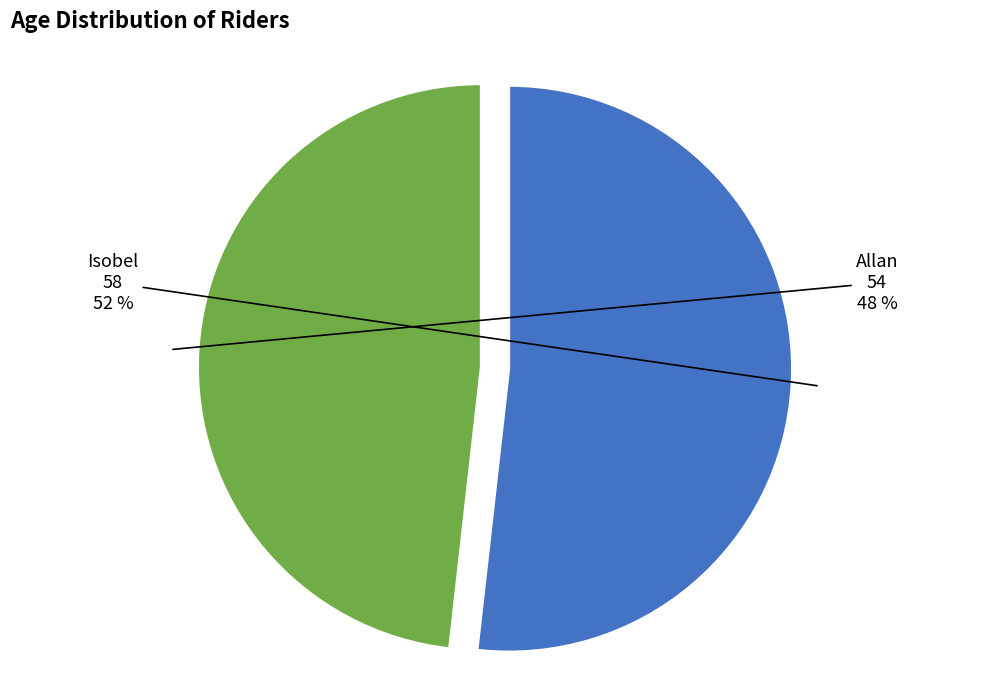

To the nearest percent, what is the difference between the Isobel and Allan slice percentages?

4%